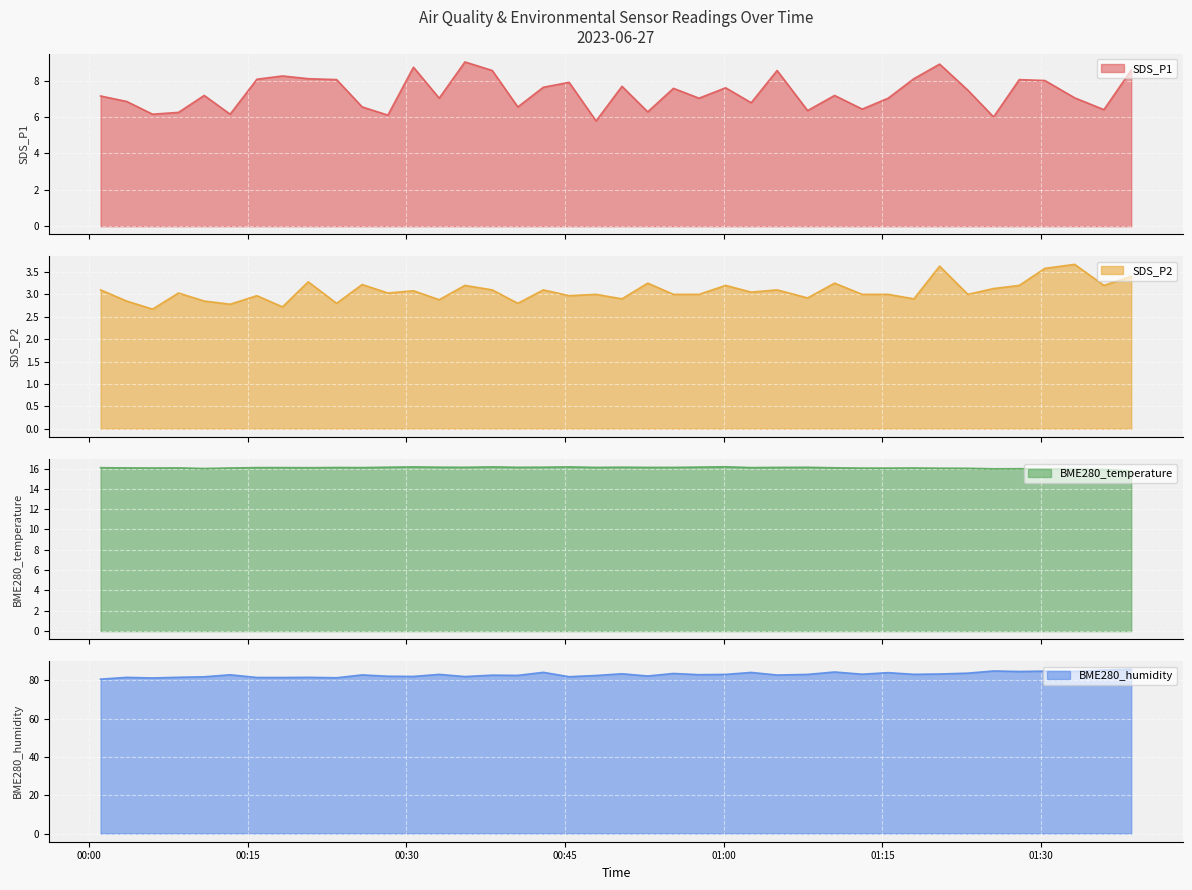

What is the difference between the maximum and minimum values in the BME280_humidity series?

5.2